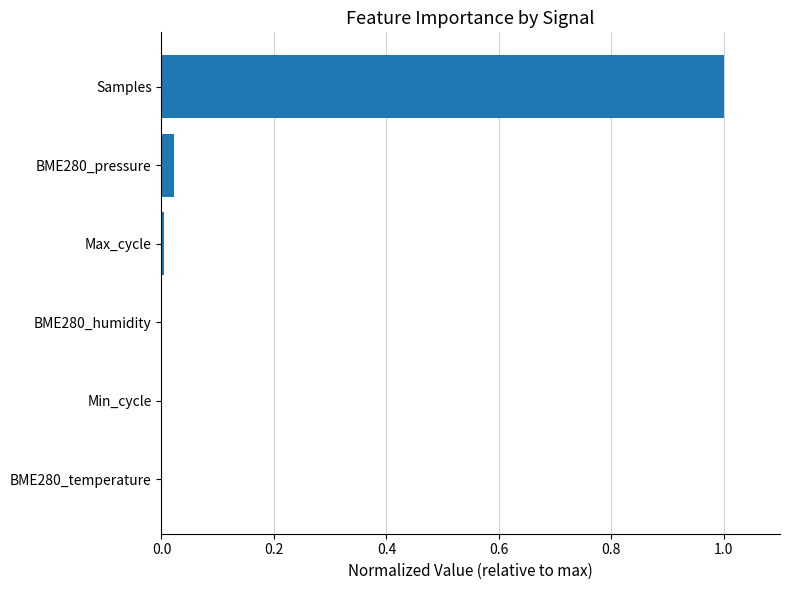

How many categories are shown in the chart?

6